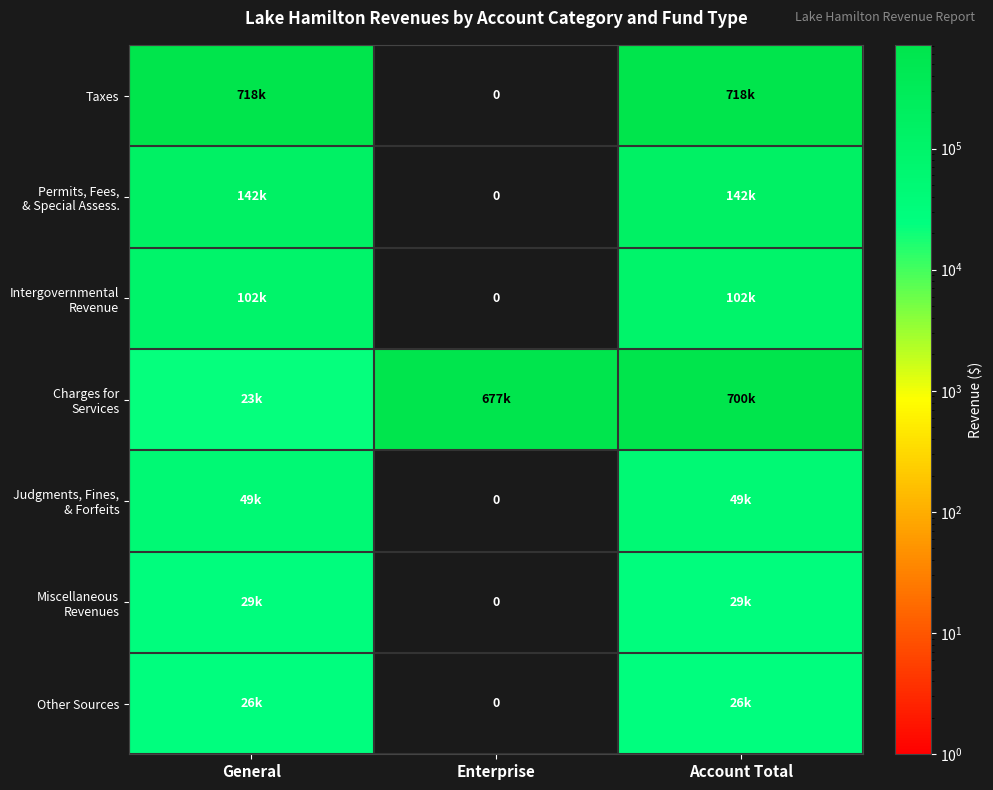

Is the value of Judgments, Fines, & Forfeits at Enterprise greater than the value of Taxes at Account Total?

No